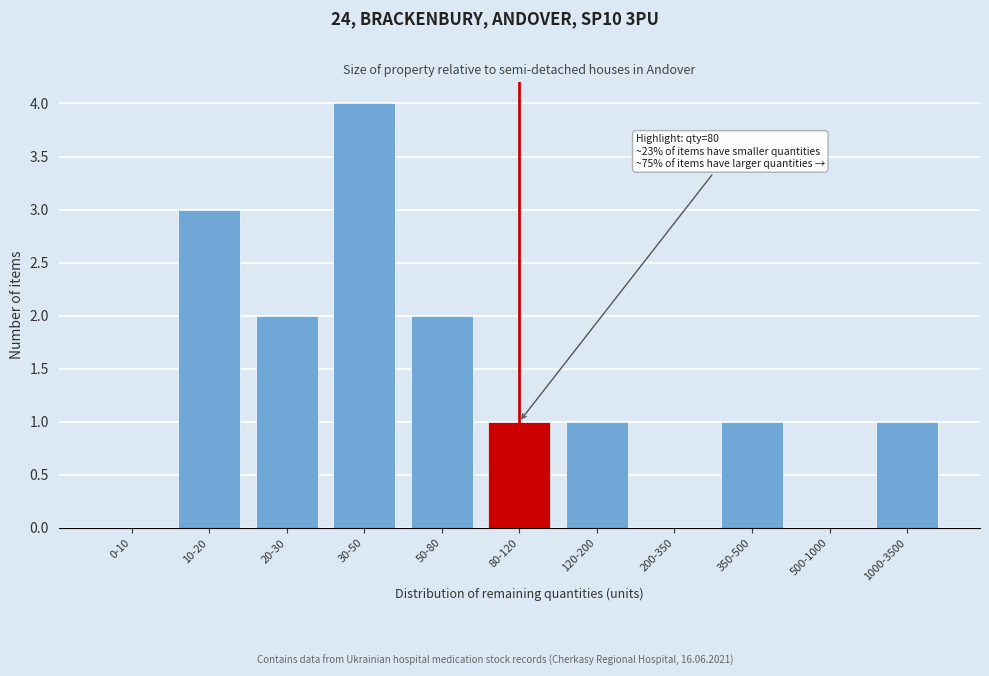

Reading left to right, list all the values displayed in this chart.

0-10=0	10-20=3	20-30=2	30-50=4	50-80=2	80-120=1	120-200=1	200-350=0	350-500=1	500-1000=0	1000-3500=1